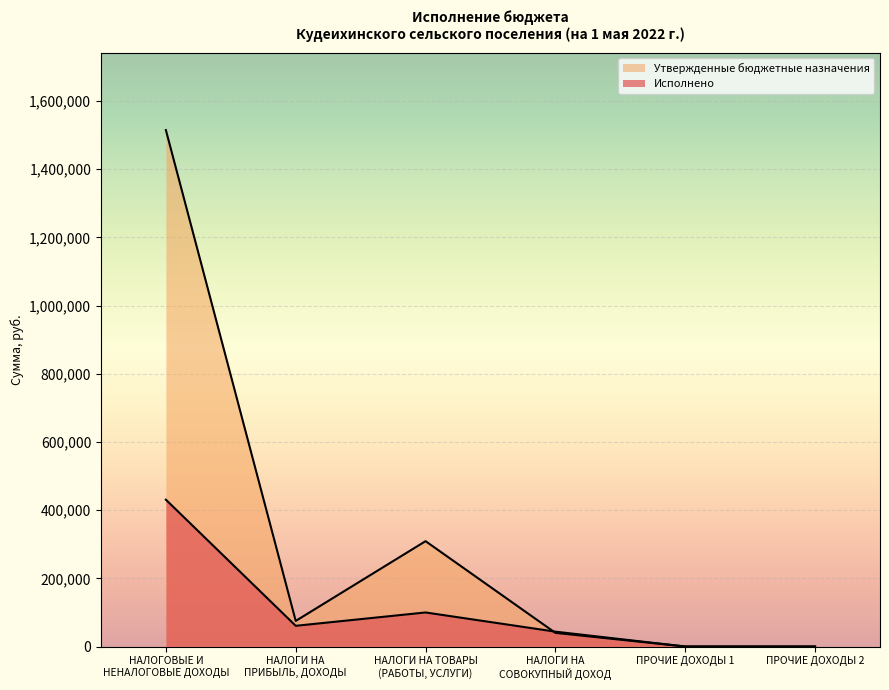

Which category has the highest value in the Утвержденные бюджетные назначения series?

НАЛОГОВЫЕ И
НЕНАЛОГОВЫЕ ДОХОДЫ